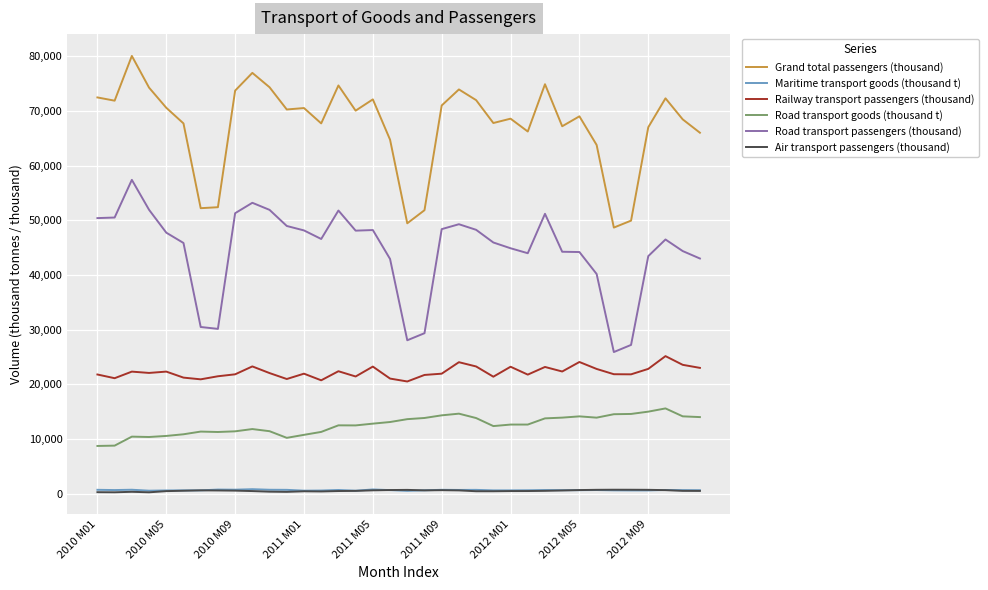

What are all the series names shown in the legend?

Grand total passengers (thousand), Maritime transport goods (thousand t), Railway transport passengers (thousand), Road transport goods (thousand t), Road transport passengers (thousand), Air transport passengers (thousand)